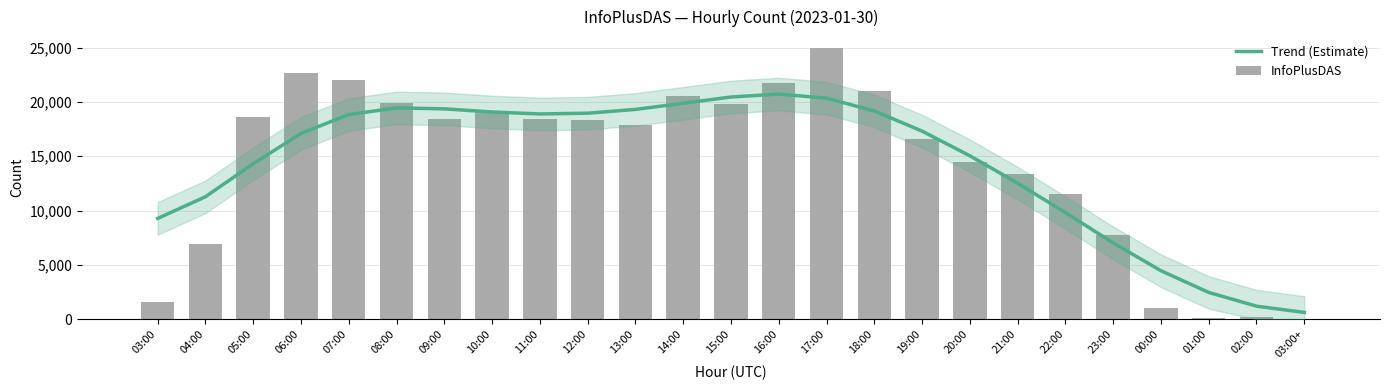

Between 14:00 and 12:00, which is larger?

14:00